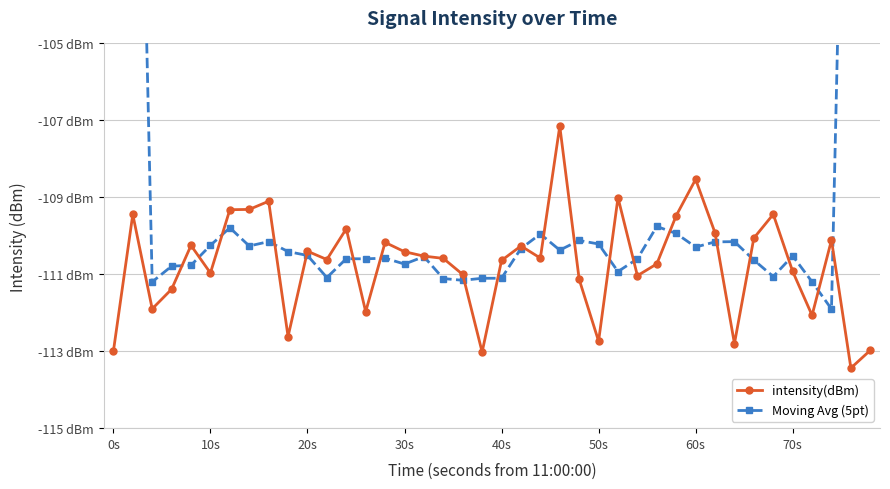

After their last crossing, which series has the higher values: Moving Avg (5pt) or intensity(dBm)?

Moving Avg (5pt)